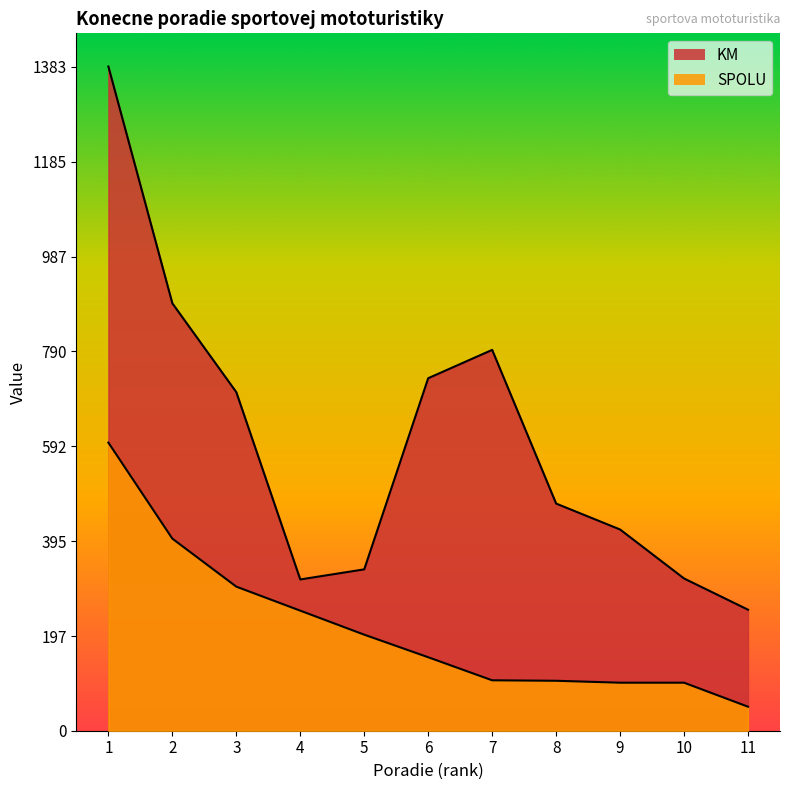

What are all the series names shown in the legend?

KM, SPOLU